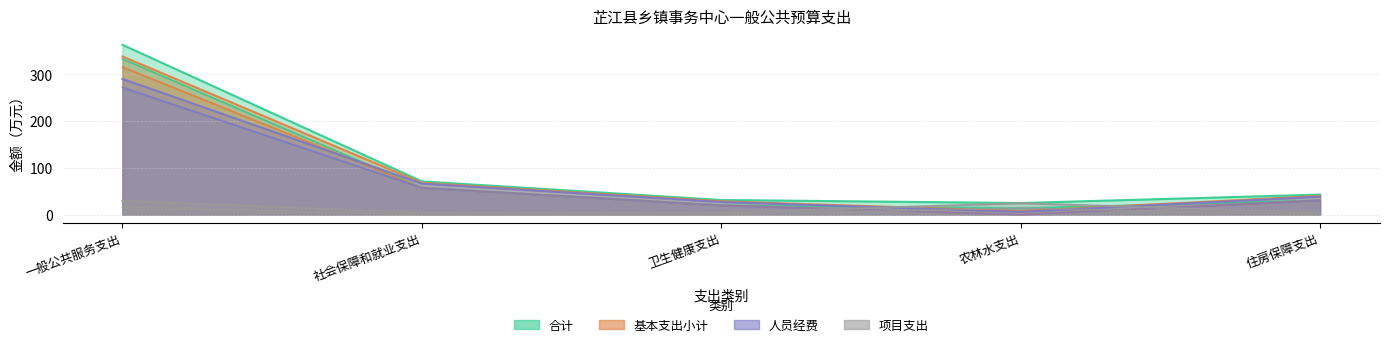

Which category has the lowest value in the 基本支出小计 series?

农林水支出